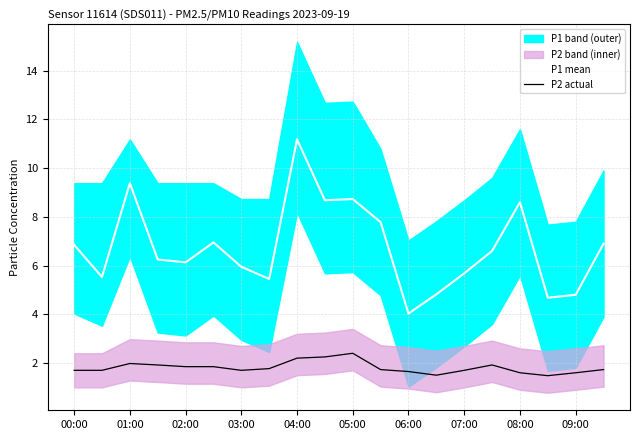

Which category has the lowest value in the P1 mean series?

06:00